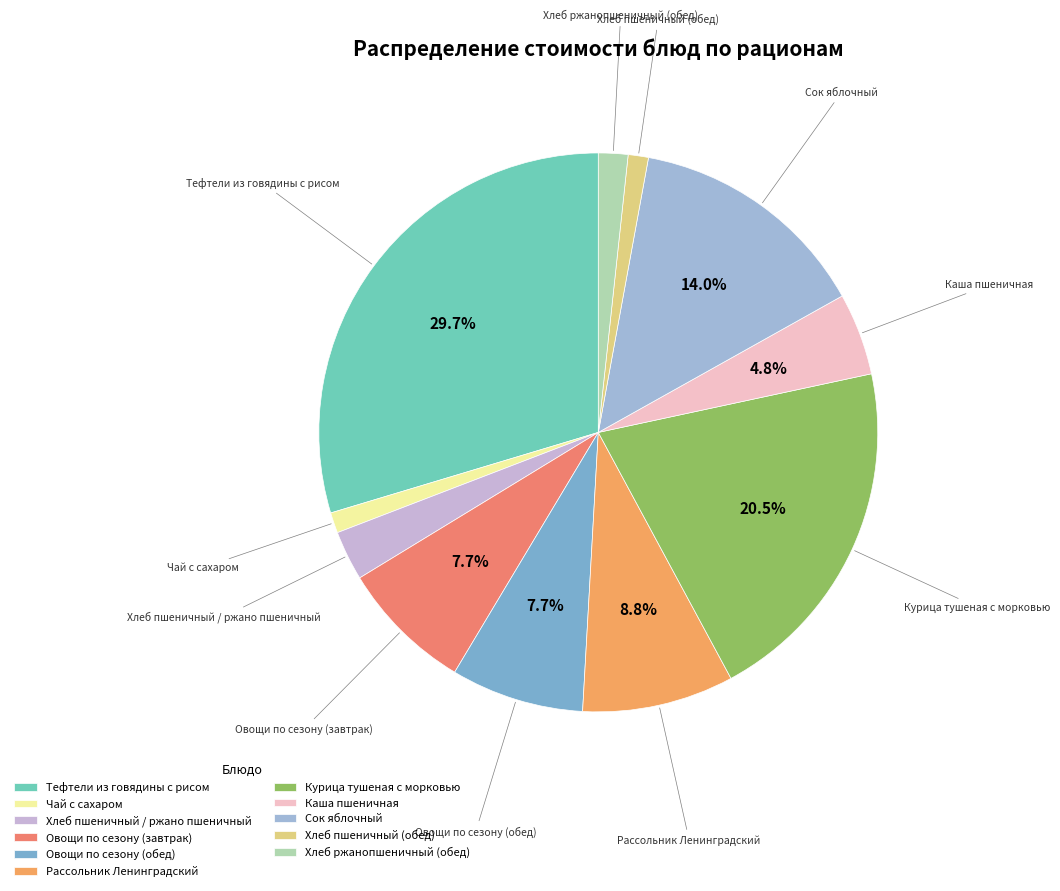

What portion of the pie excludes Овощи по сезону (завтрак)?

92.3%